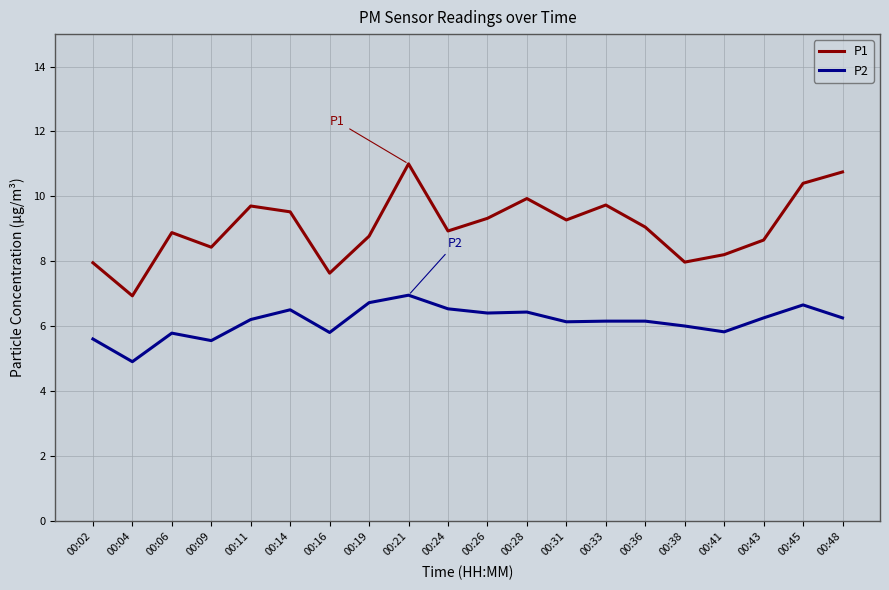

What are all the series names shown in the legend?

P1, P2